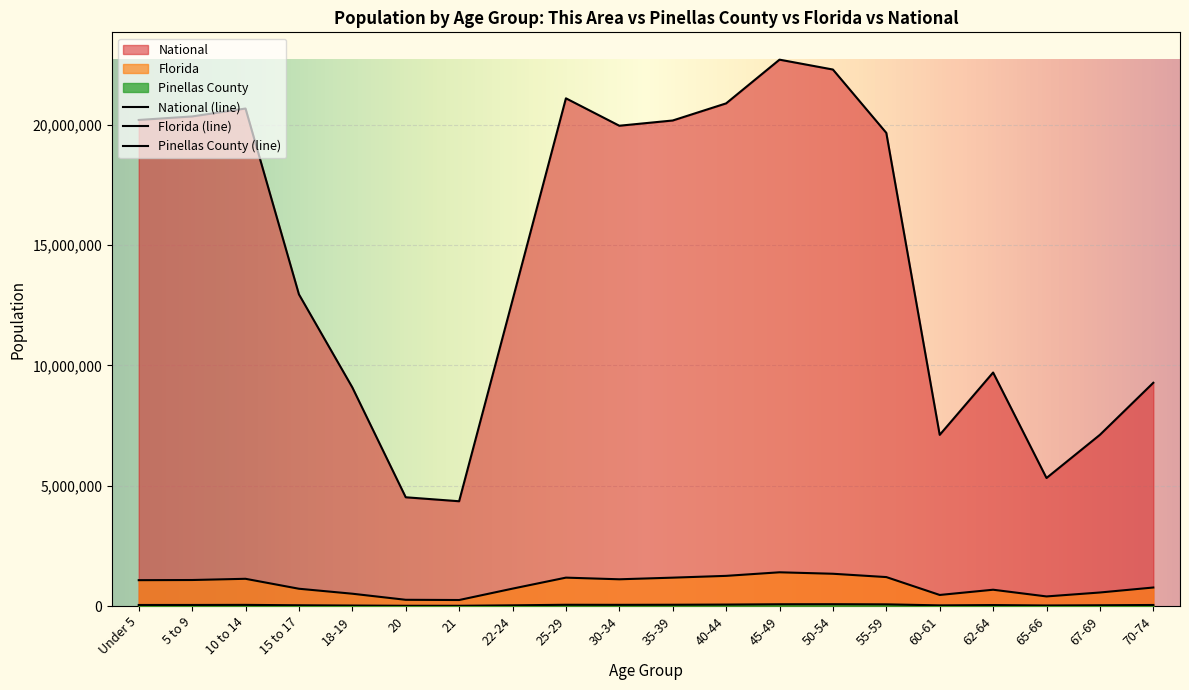

Which has a higher value, 62-64 or 30-34?

30-34